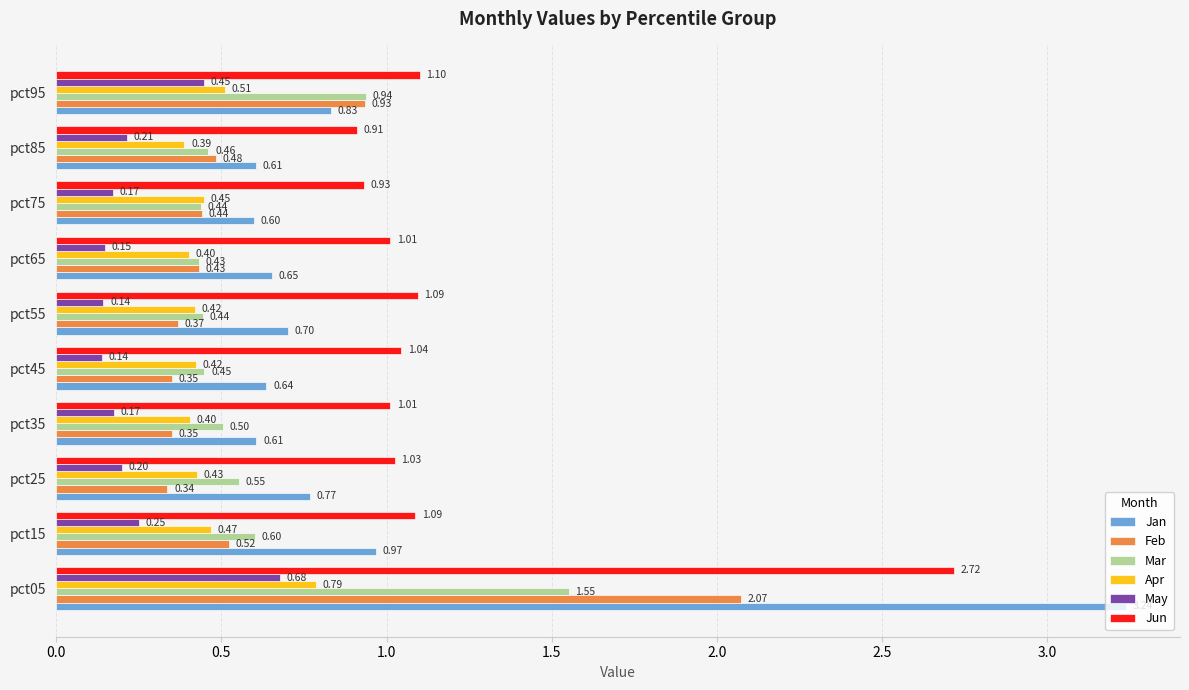

What is the total value across all series at pct85?

3.1